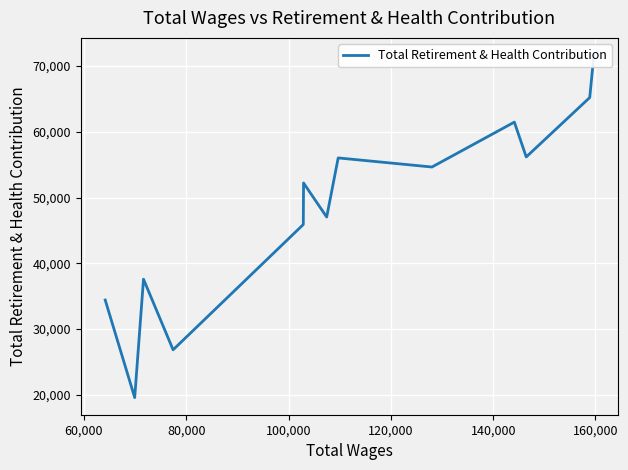

What is the label of the 12th point from the right?

60,000